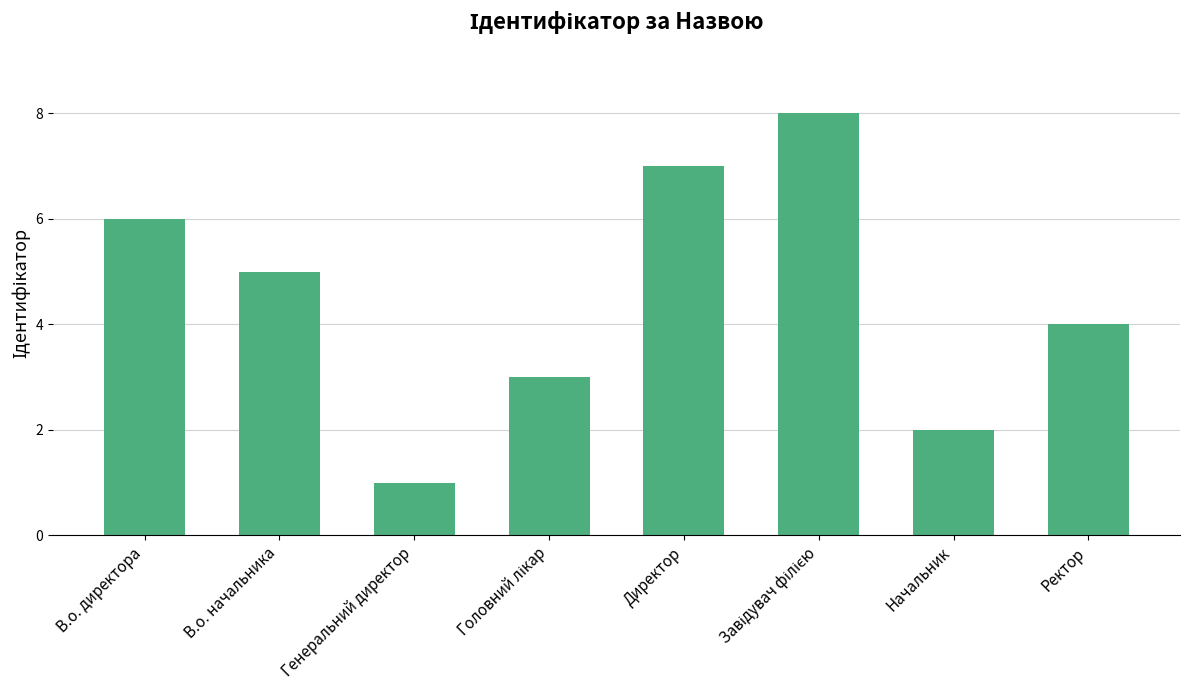

Reading left to right, transcribe all the data shown in this chart.

6	5	1	3	7	8	2	4